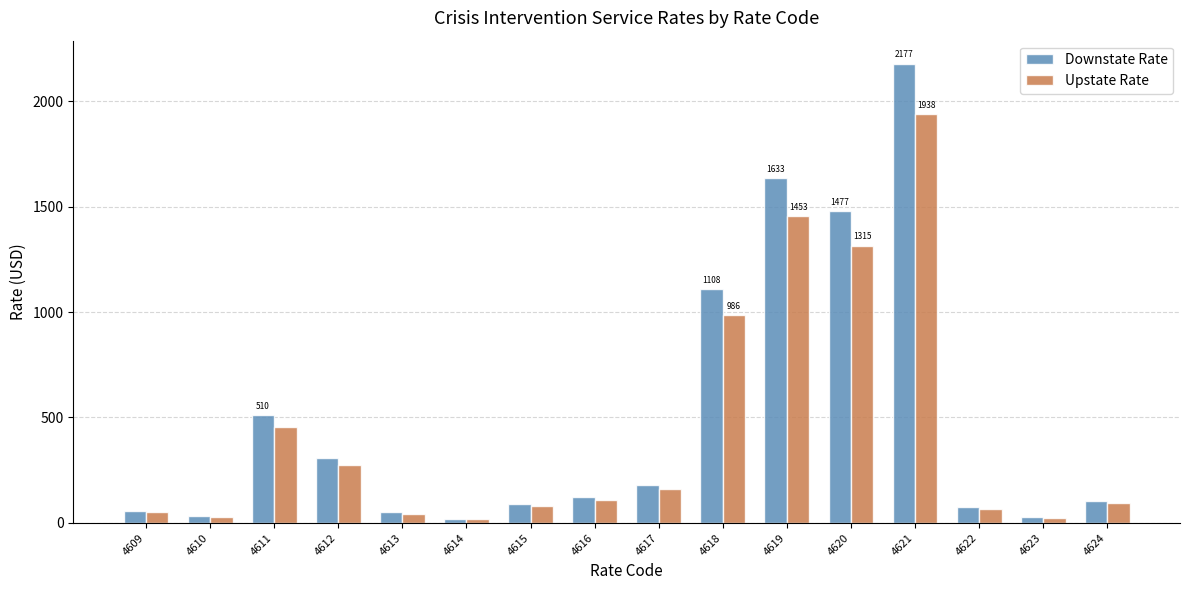

At 4618, list the series in order from smallest to largest.

Upstate Rate, Downstate Rate